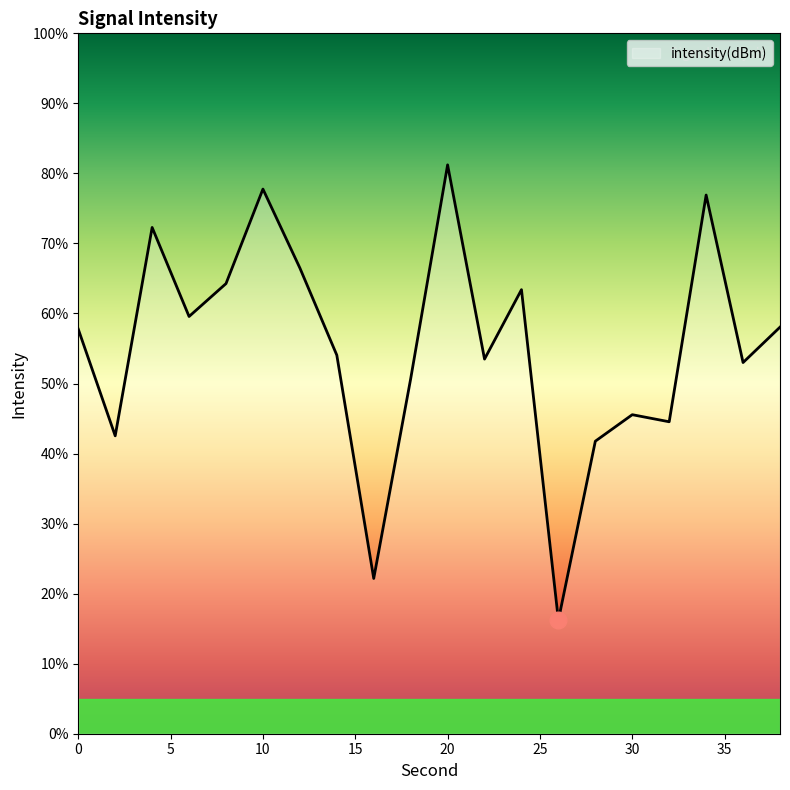

How many interior local valleys (lower than both neighbors) does the data have?

7